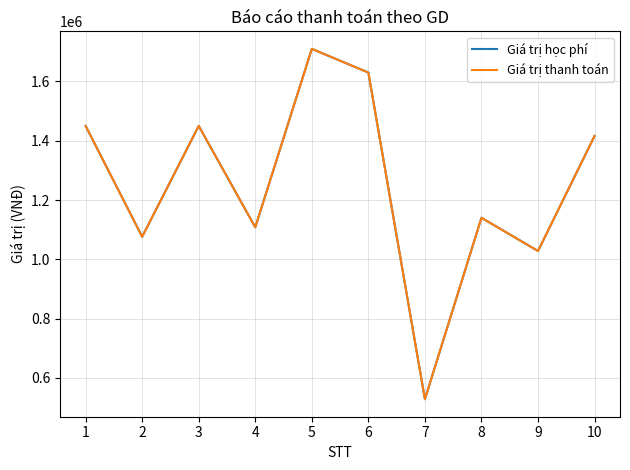

Is this an area chart (filled region under the line)?

No